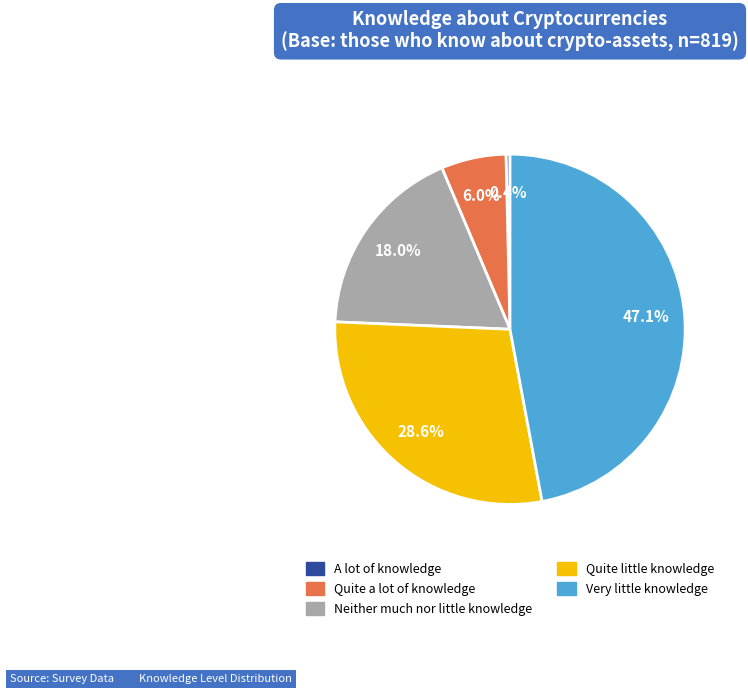

Which has a higher value, Very little knowledge or Quite little knowledge?

Very little knowledge